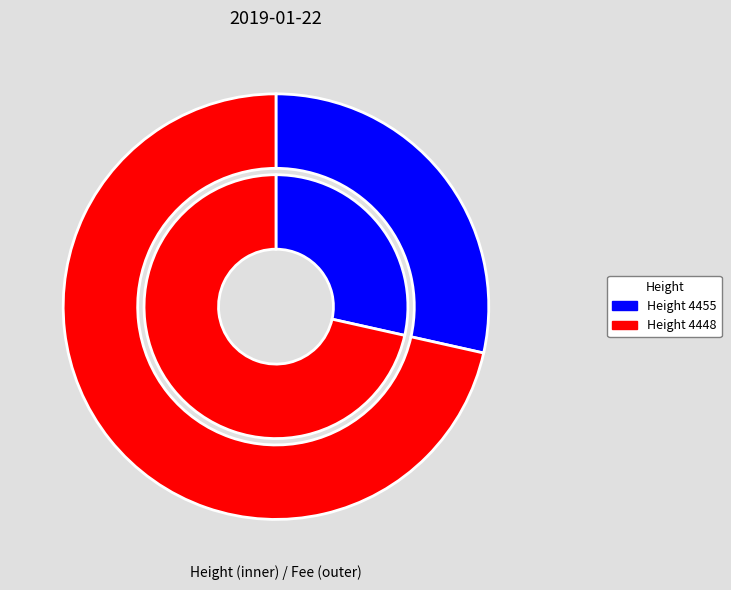

What is the ratio of the value at 4455 to the value at 4448?

0.4